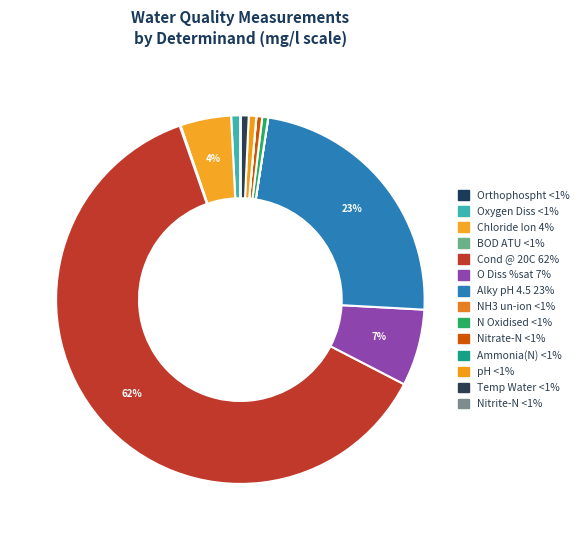

Combined, what portion of the pie is O Diss %sat and Oxygen Diss?

7.5%